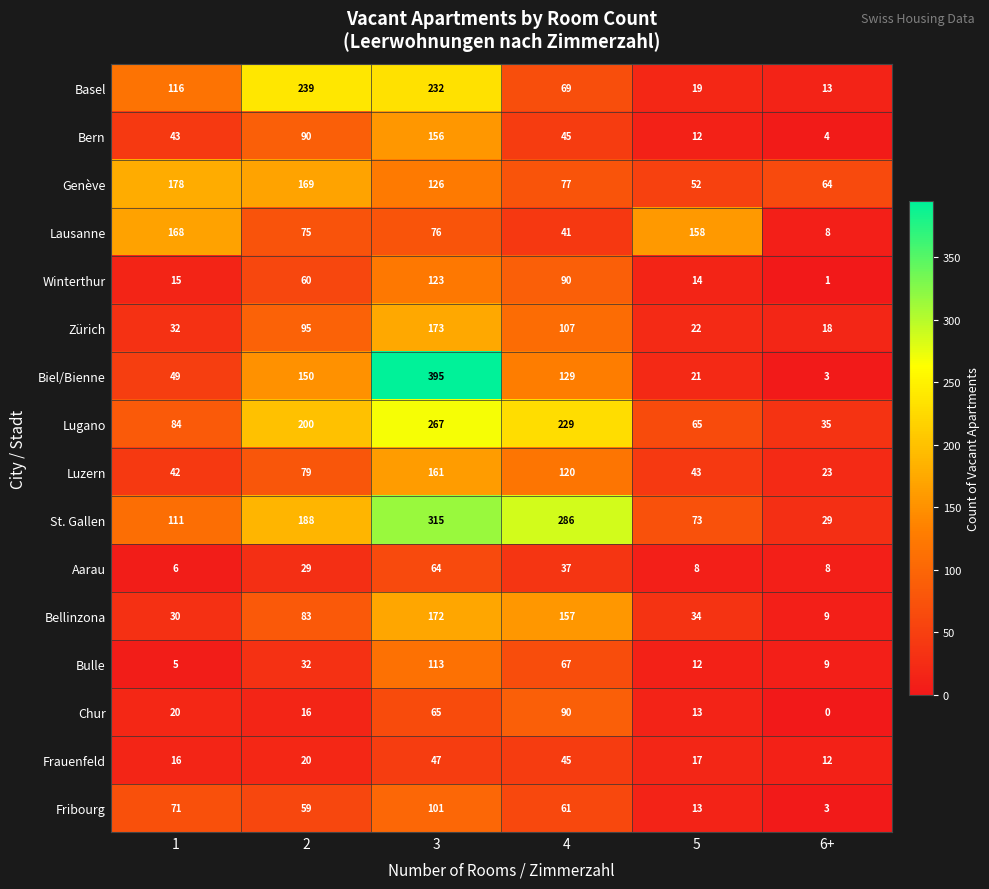

What is the difference between the second highest and second lowest values in the Winterthur series?

76